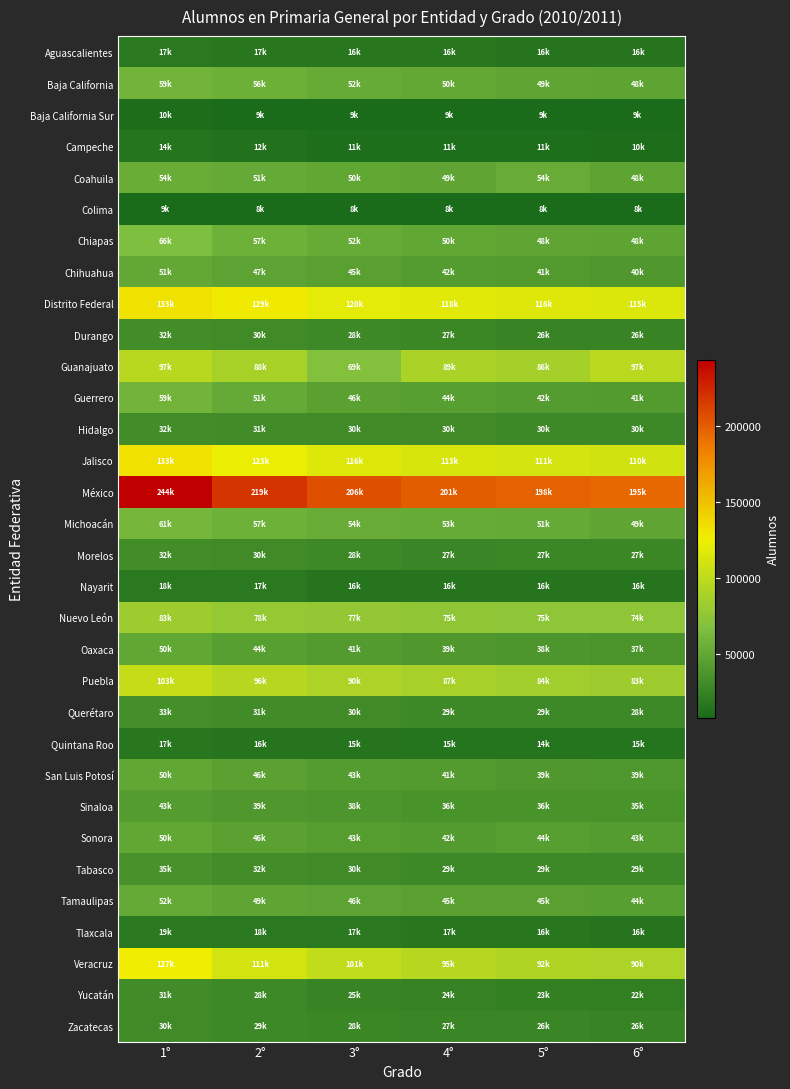

At which category does the chart reach its minimum across all series?

5°